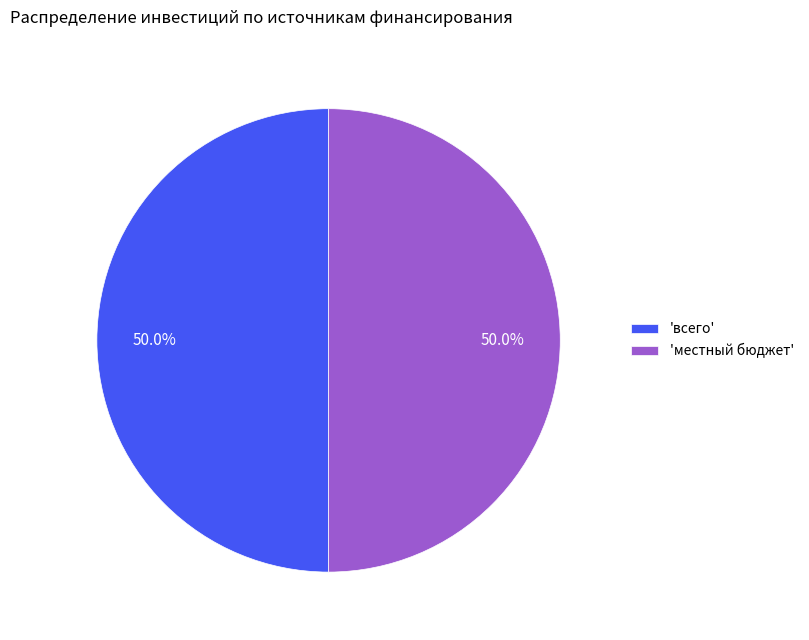

Is the sum of 'местный бюджет' and 'всего' greater than half?

Yes